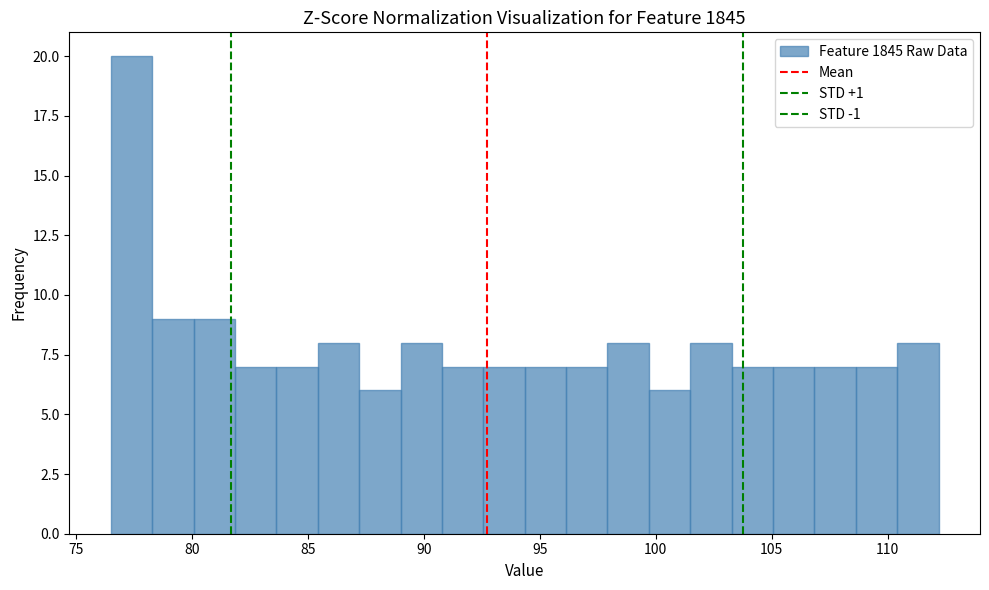

Around what value on the x-axis is the tallest bar? Give the approximate position of its centre, as read against the axis.

77.5